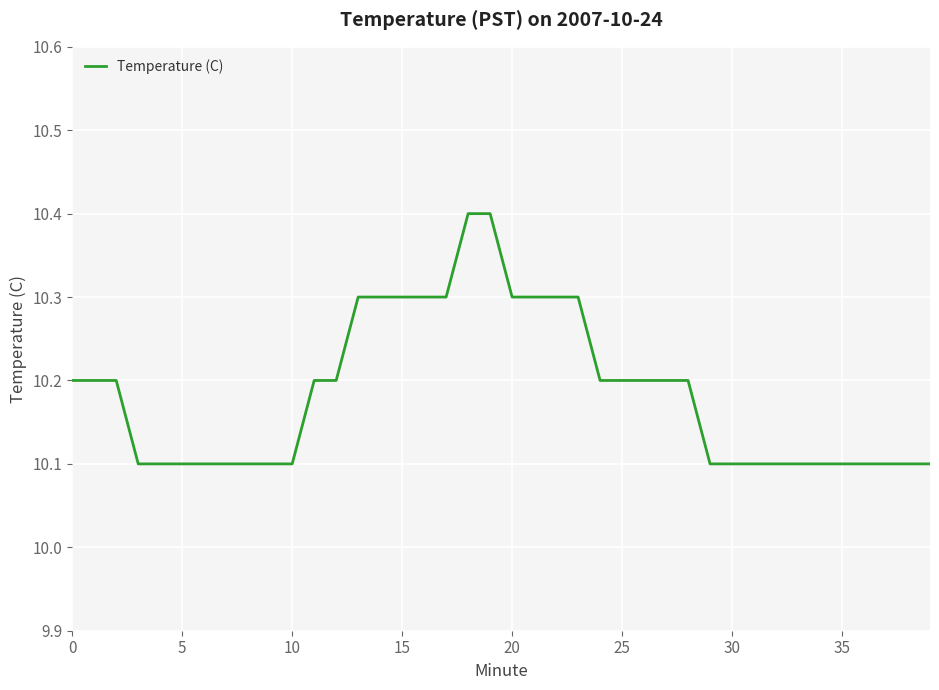

What is the minimum value shown in the chart?

10.1